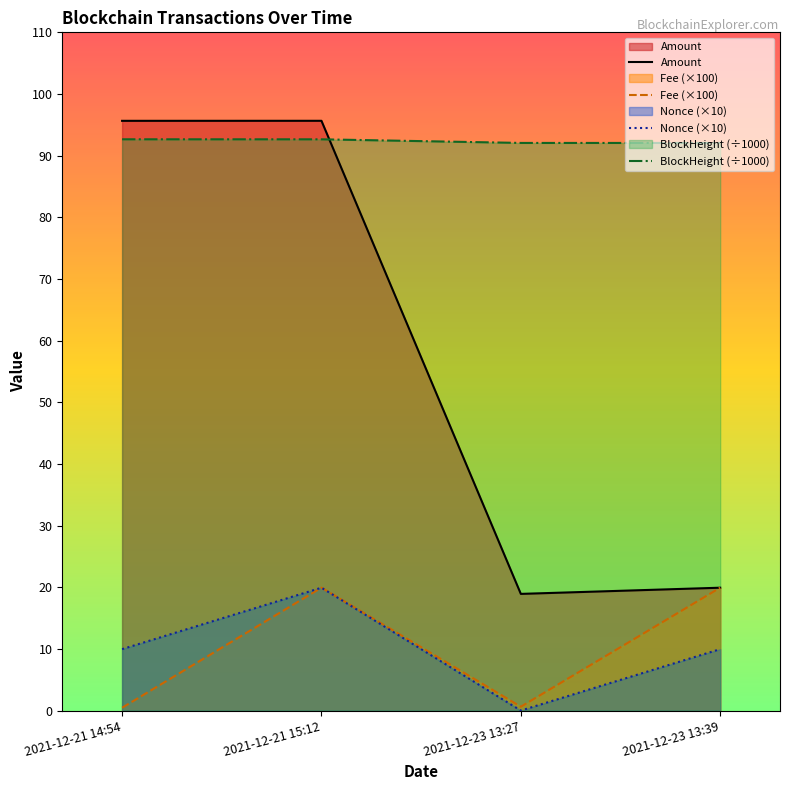

What position from the left is 2021-12-23 13:27?

3